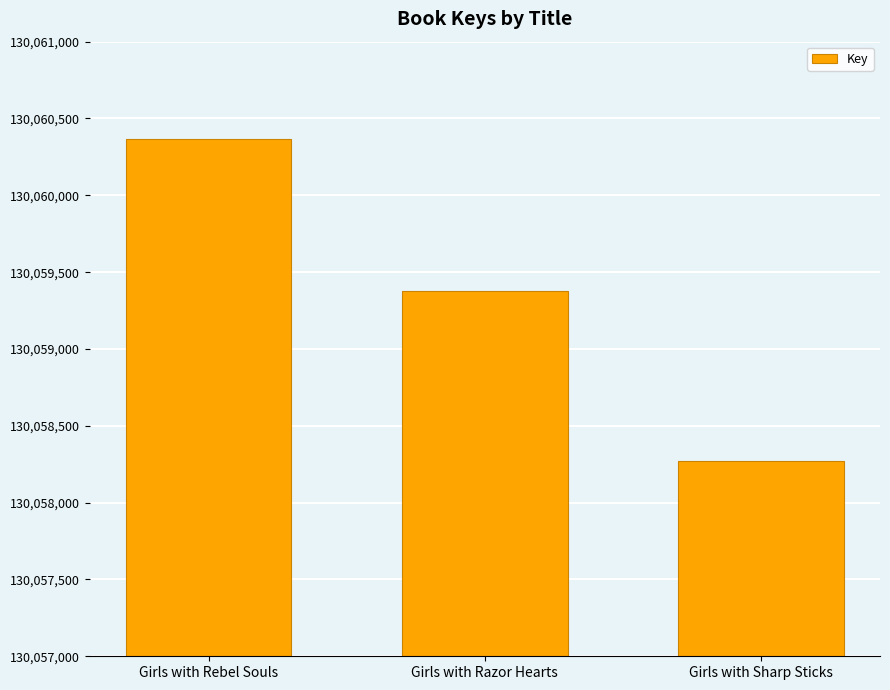

Are the bars horizontal?

No